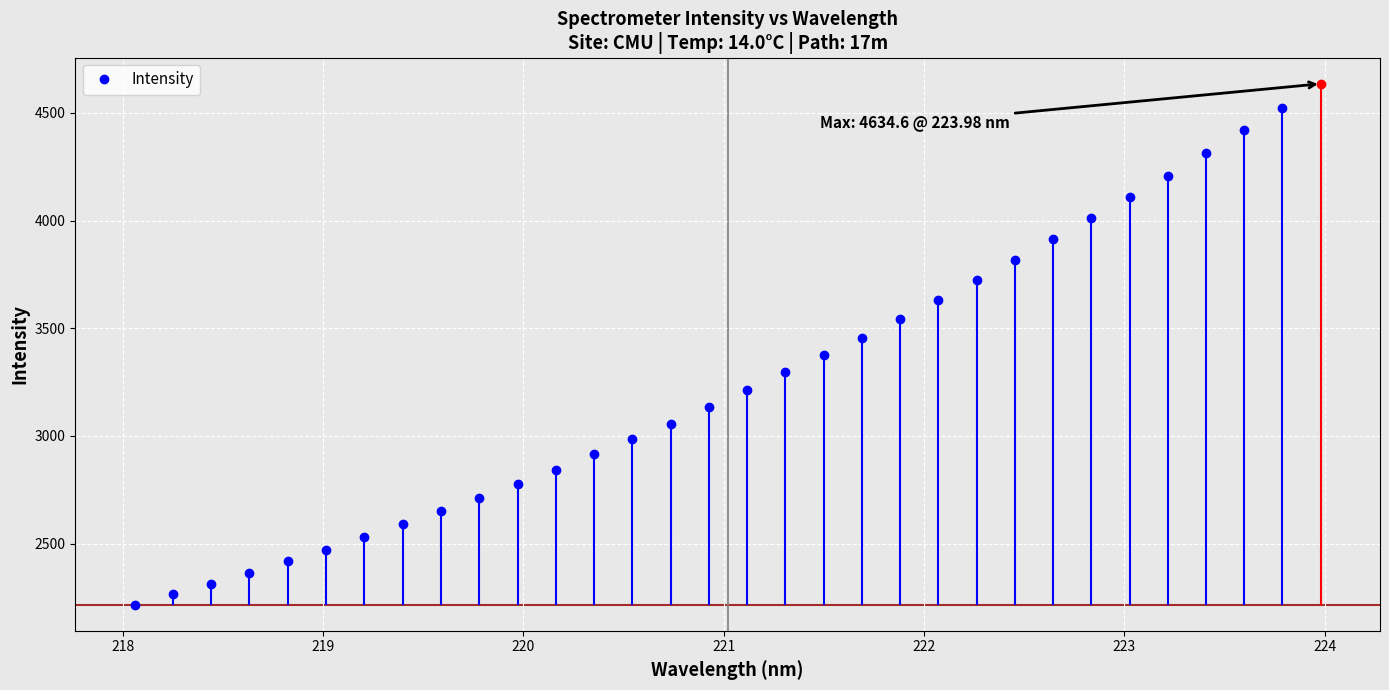

List the labels in order of value, largest first.

223.9802, 223.7895, 223.5987, 223.408, 223.2172, 223.0264, 222.8355, 222.6447, 222.4538, 222.263, 222.0721, 221.8812, 221.6902, 221.4993, 221.3083, 221.1174, 220.9264, 220.7354, 220.5444, 220.3533, 220.1623, 219.9712, 219.7801, 219.589, 219.3979, 219.2067, 219.0156, 218.8244, 218.6332, 218.442, 218.2508, 218.0596